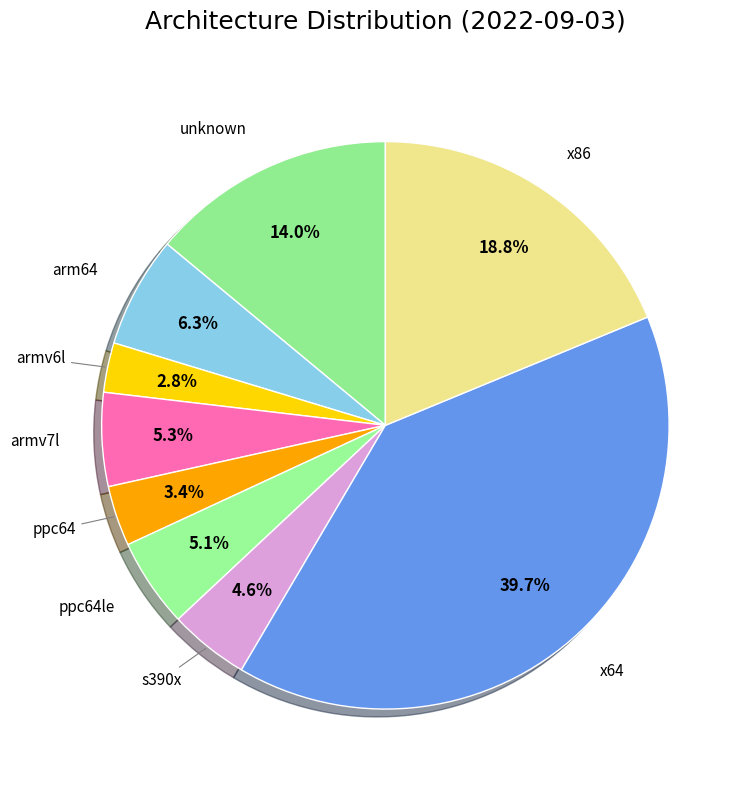

To the nearest percent, what is the difference between the largest and smallest slice percentages?

37%